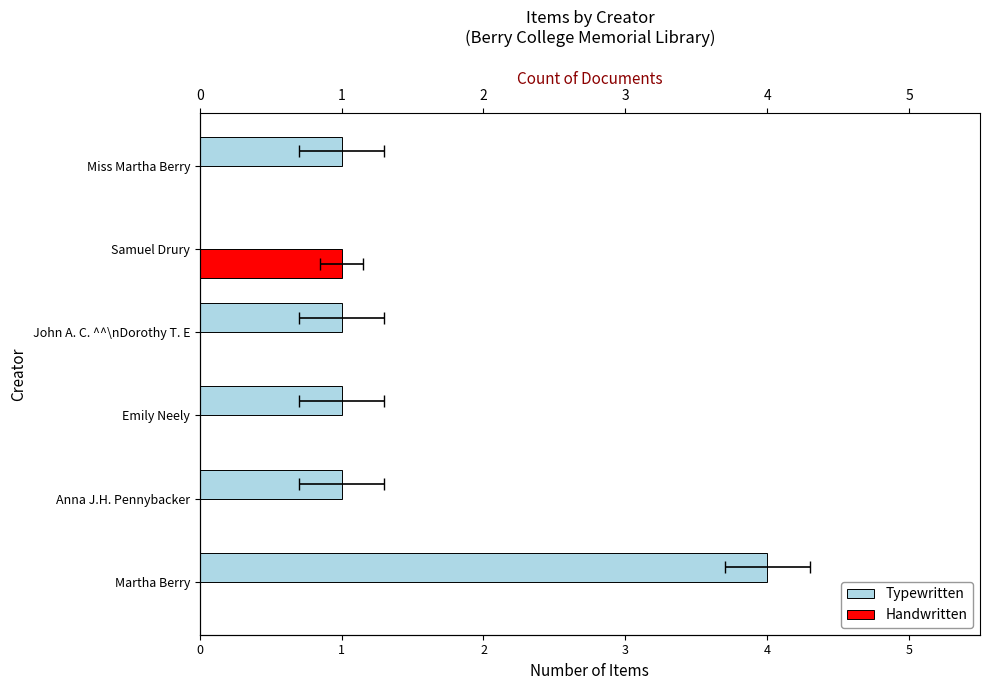

What is the maximum value for Typewritten?

4